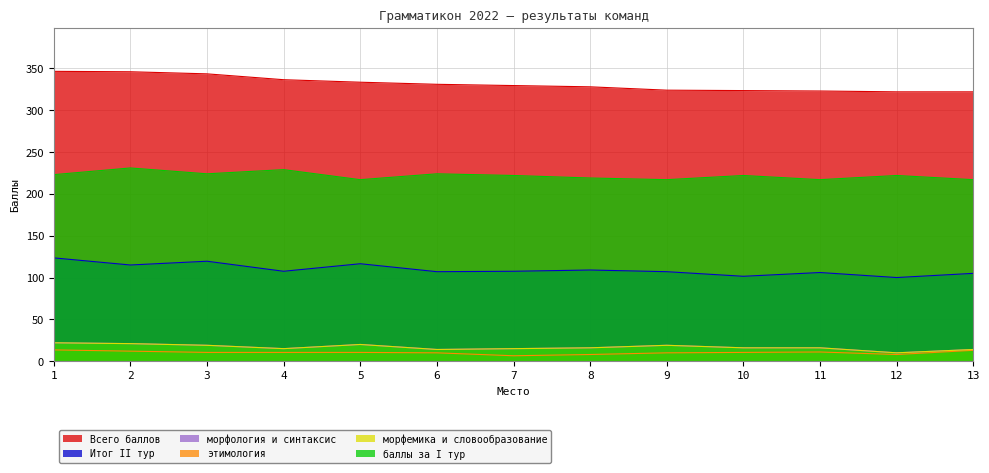

How many data points does each series have?

13